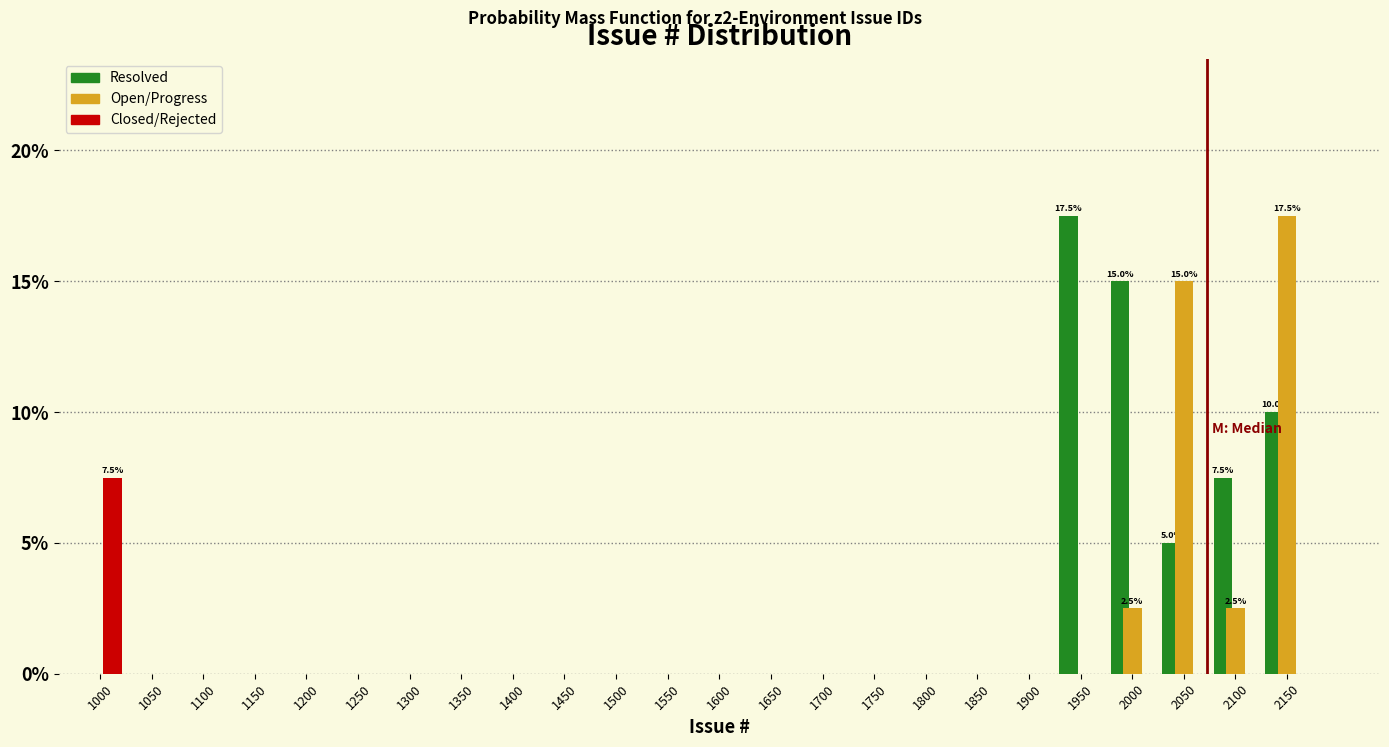

True or false: Open/Progress has a value of 9.4 at 1950.

False